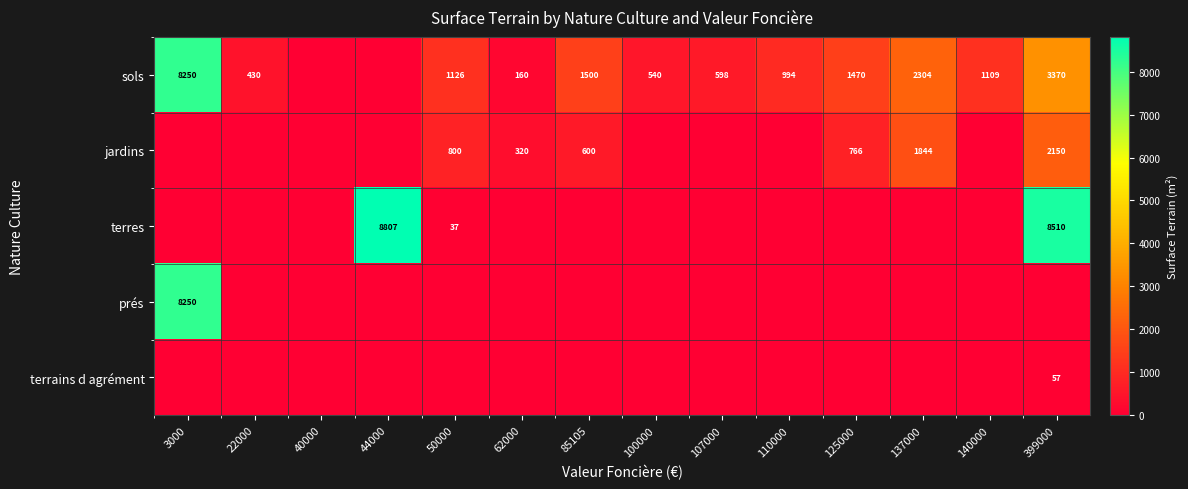

The value of sols at 62000 is 282. True or false?

False